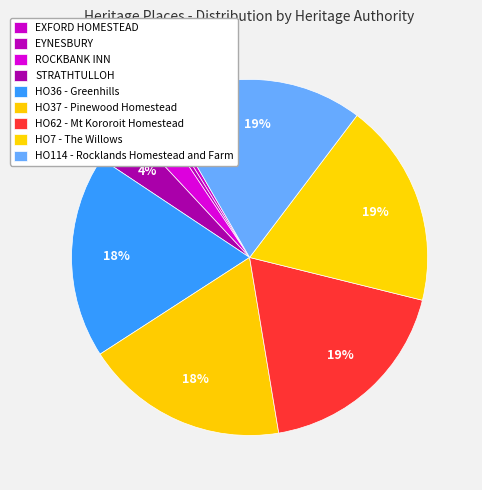

To the nearest percent, what is the combined percentage of HO37 - Pinewood Homestead and ROCKBANK INN?

21%